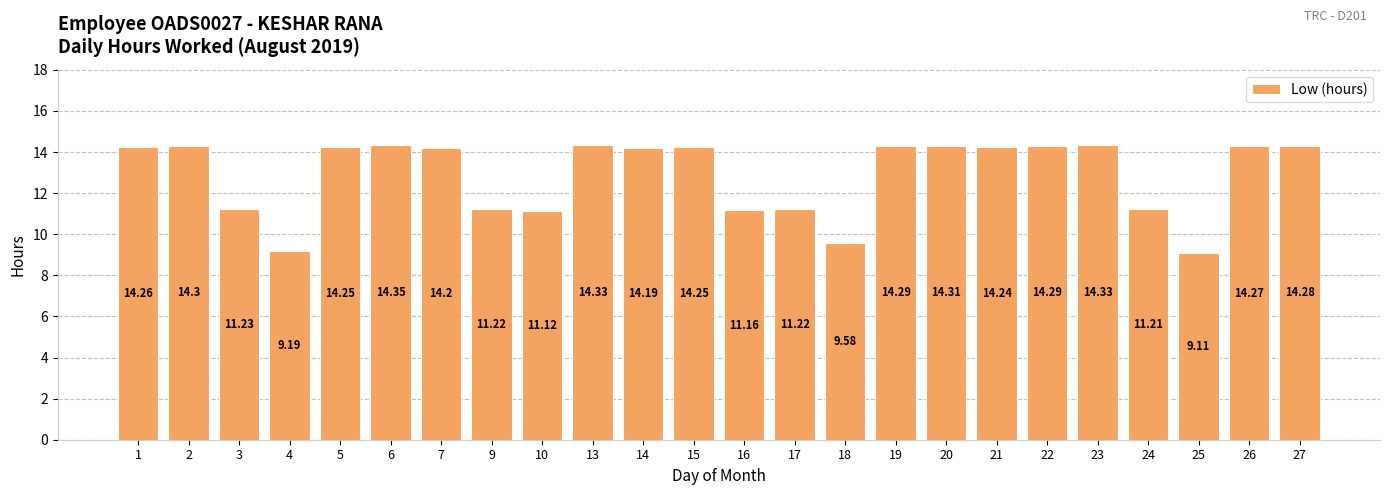

What is the sum of the values at 3 and 18?

20.8